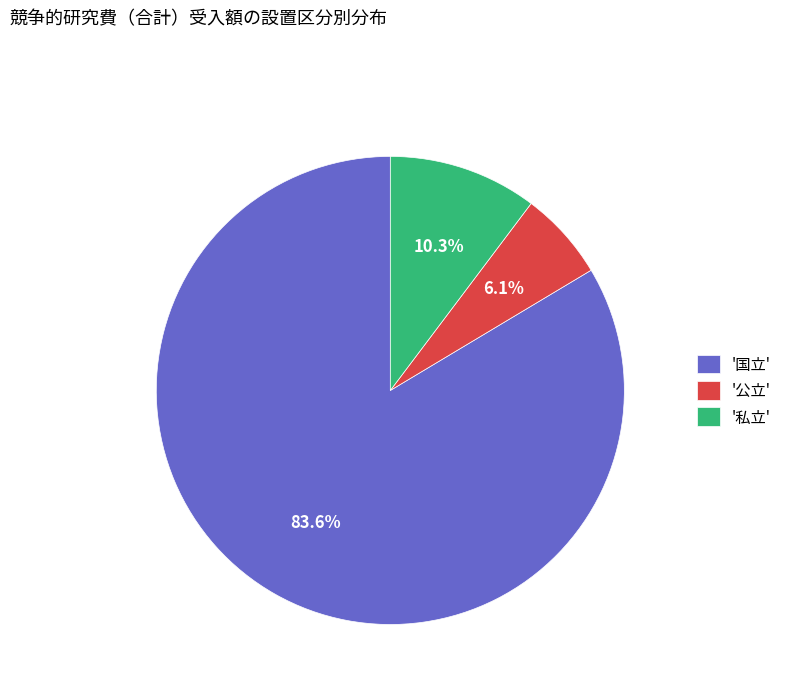

What is the smallest slice in the pie chart?

'公立'